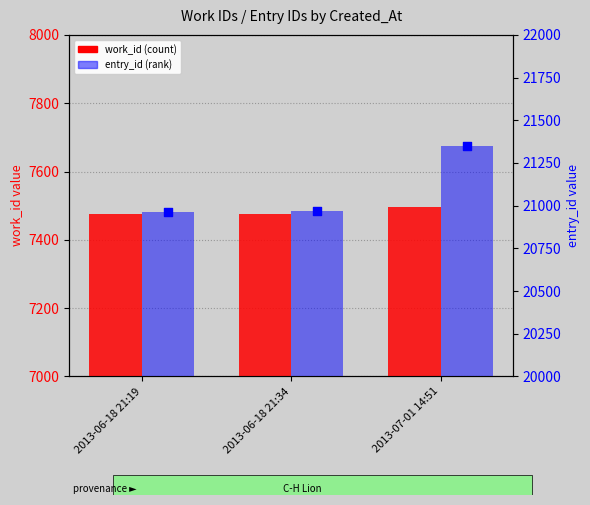

At how many categories does at least one series exceed 10217?

3